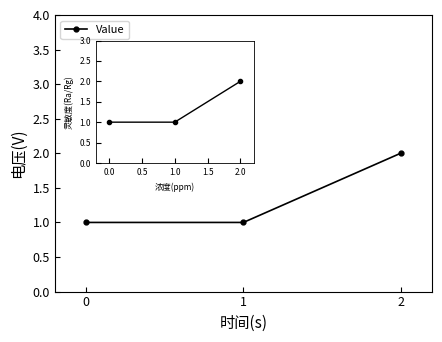

List the labels in order of value, largest first.

2, 0, 1